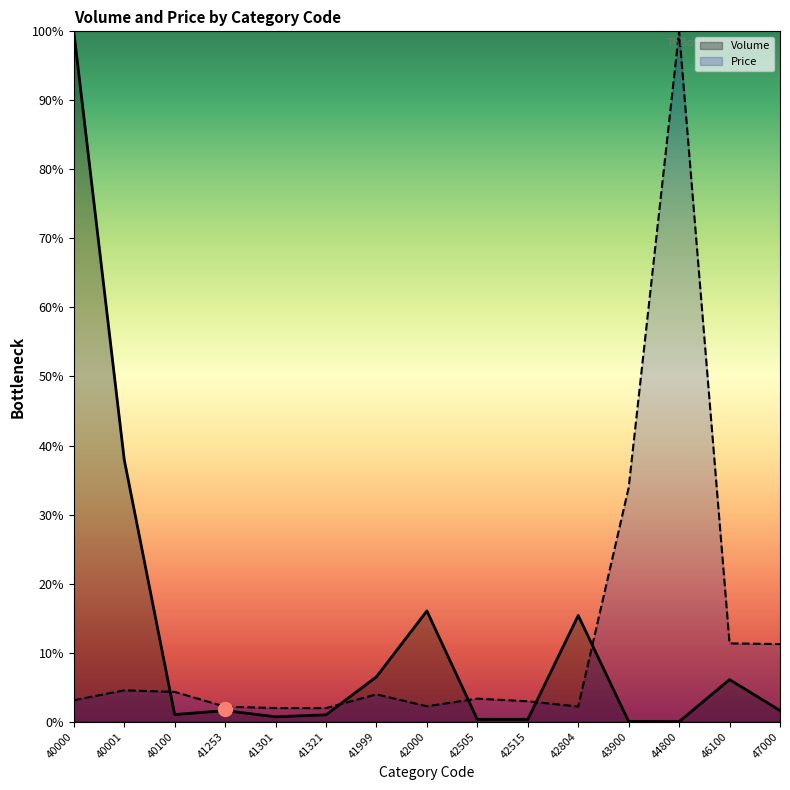

The value of Volume at 42804 is 27.3. True or false?

False